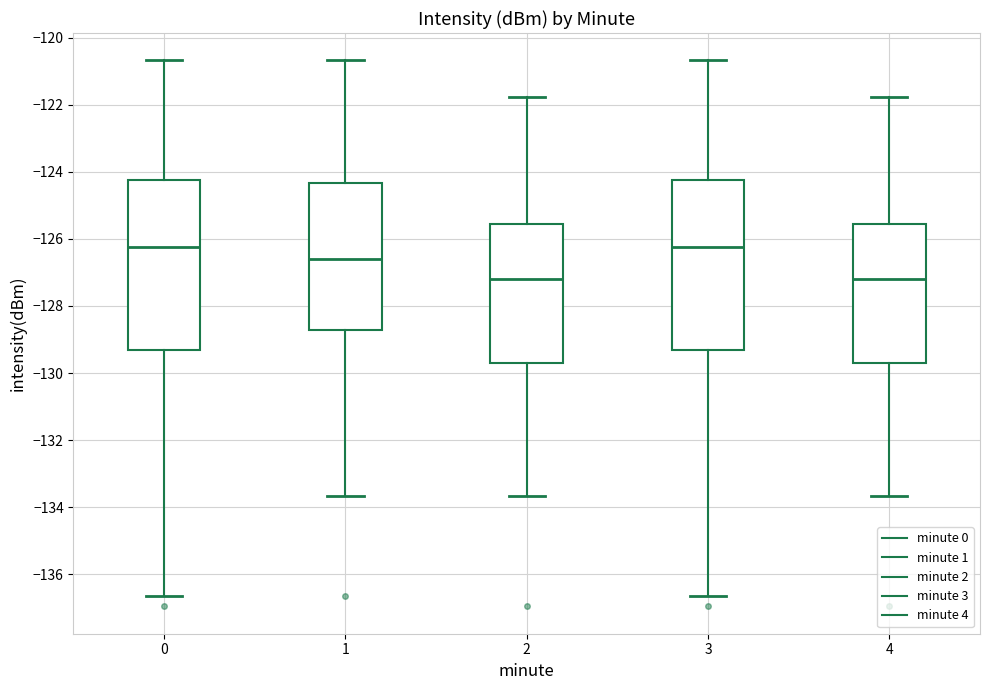

Reading left to right, transcribe this box plot: for each box, give where its median line is, the range the box spans, and where its two whiskers end, as read against the y-axis. The values are not printed on the chart, so give them approximately, as read against the axis.

0: median -126.2, box -129.4 to -124.2, whiskers -136.6 to -120.6
1: median -126.6, box -128.8 to -124.4, whiskers -133.6 to -120.6
2: median -127.2, box -129.6 to -125.6, whiskers -133.6 to -121.8
3: median -126.2, box -129.4 to -124.2, whiskers -136.6 to -120.6
4: median -127.2, box -129.6 to -125.6, whiskers -133.6 to -121.8